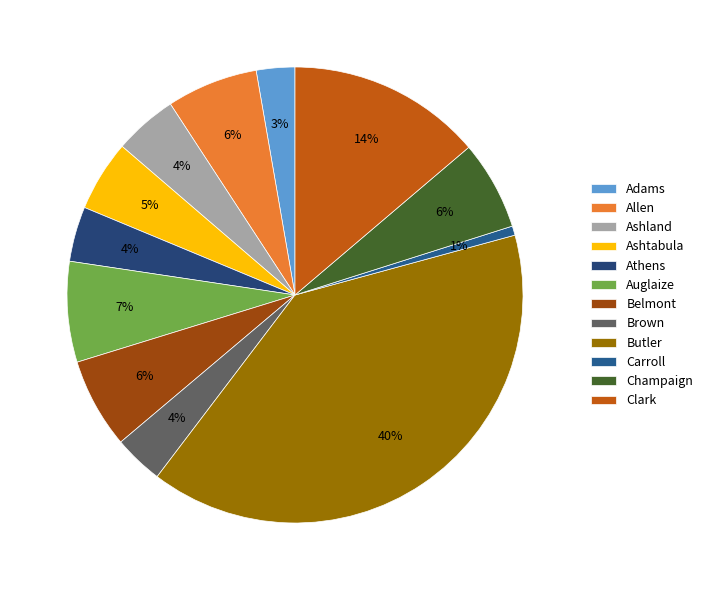

Is it true that Allen is 1% of the pie?

False